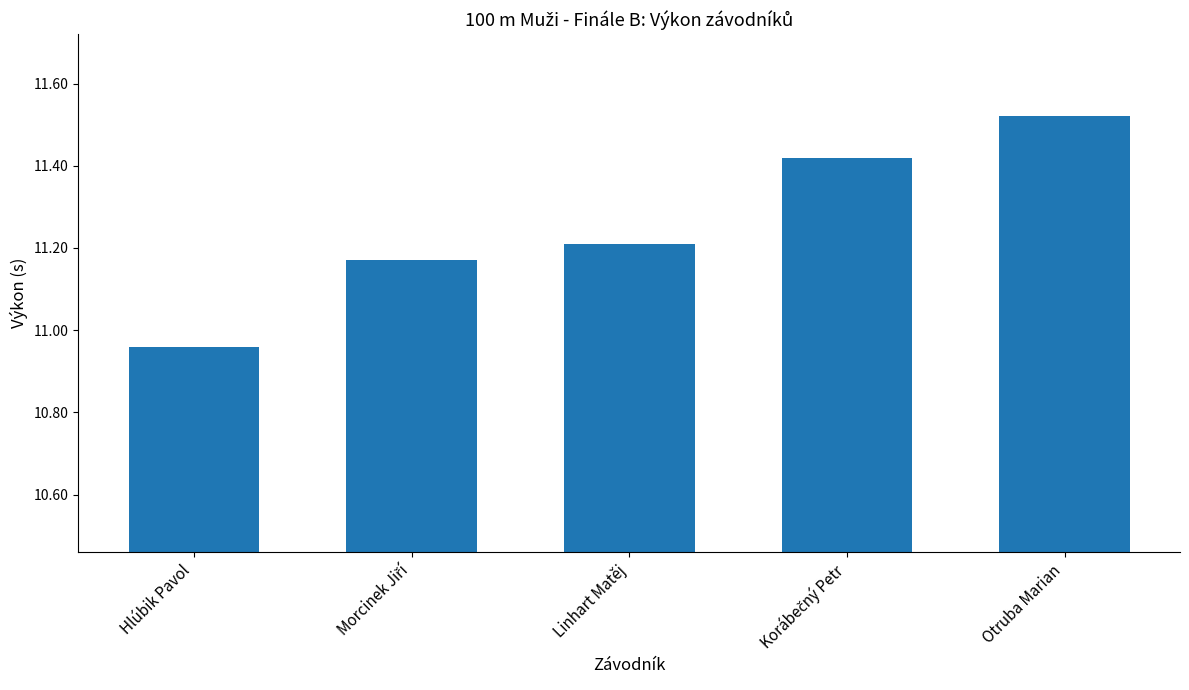

What position from the right is Hlúbik Pavol?

5